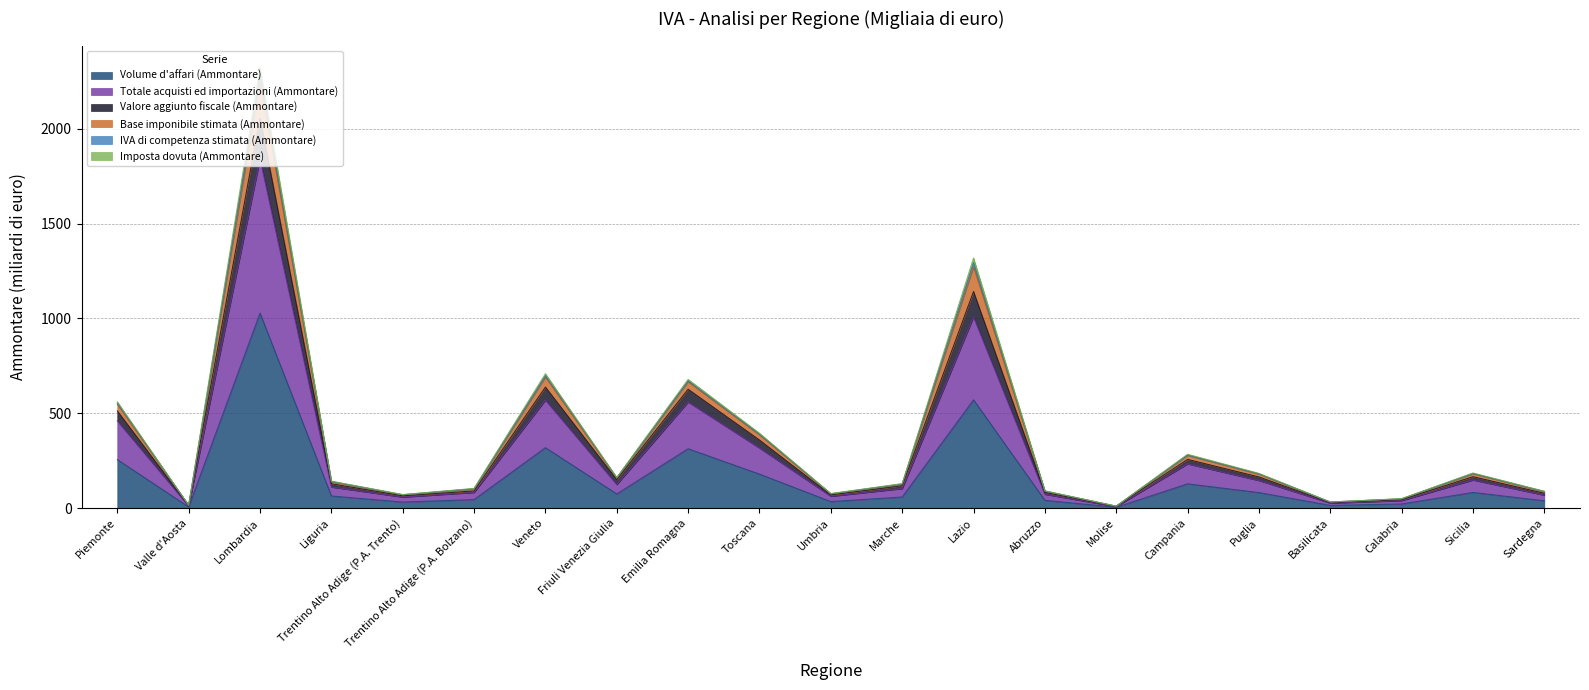

How many values in the Volume d'affari (Ammontare) series exceed 64?

11